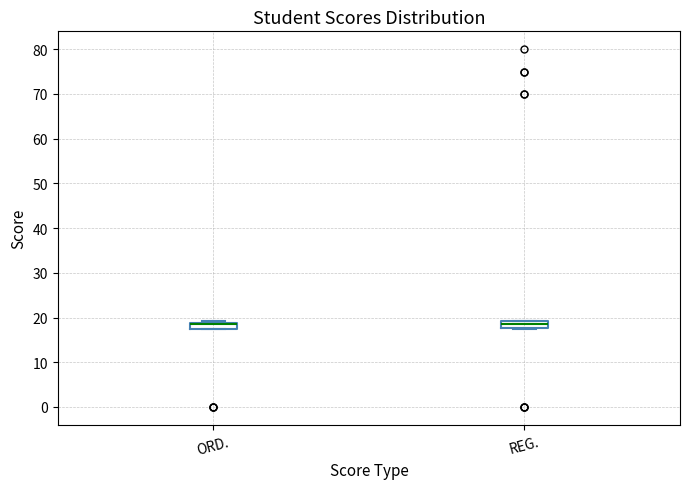

Where is the lower edge of the box for REG. on the y-axis? The values are not printed on the chart, so give them approximately, as read against the axis.

18